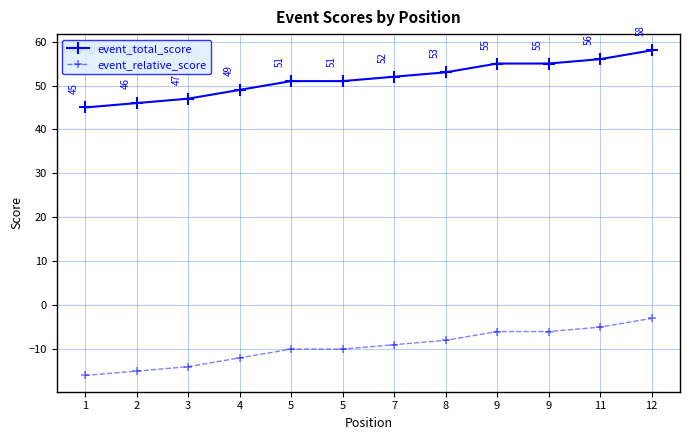

Which label corresponds to the smallest value in the chart?

1